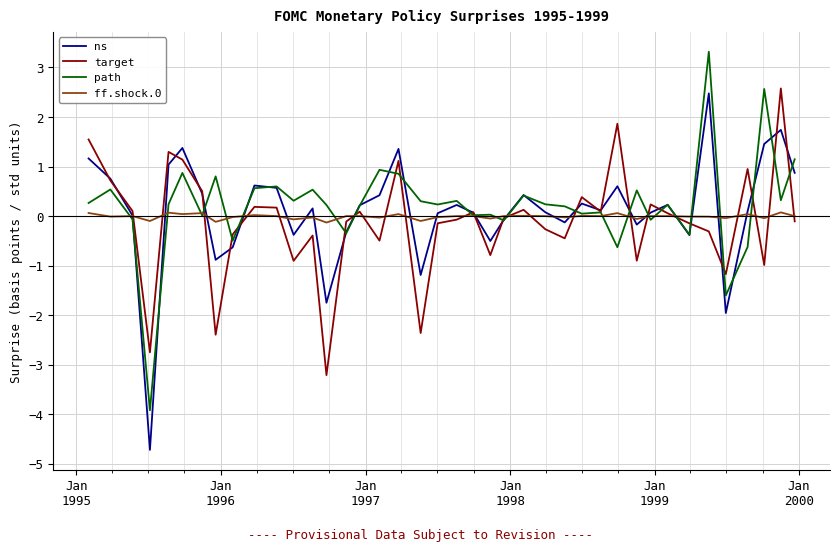

Rank the series by their maximum value, from highest to lowest.

path, target, ns, ff.shock.0